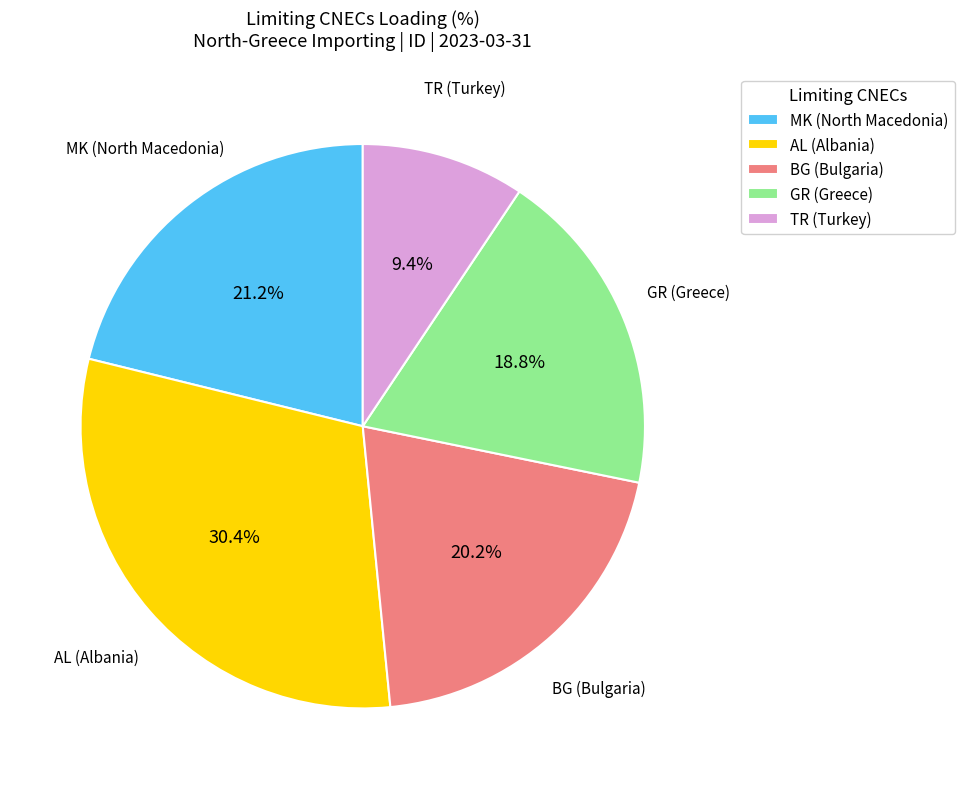

Combined, what portion of the pie is MK (North Macedonia) and AL (Albania)?

51.6%